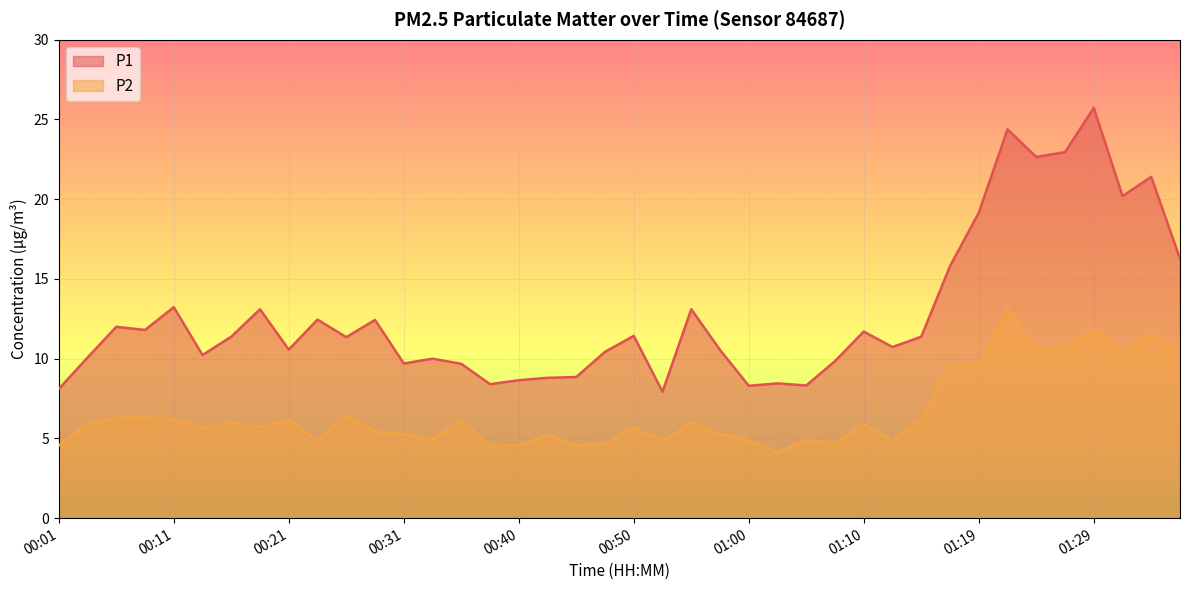

Between 00:28 and 00:40, which is larger?

00:28